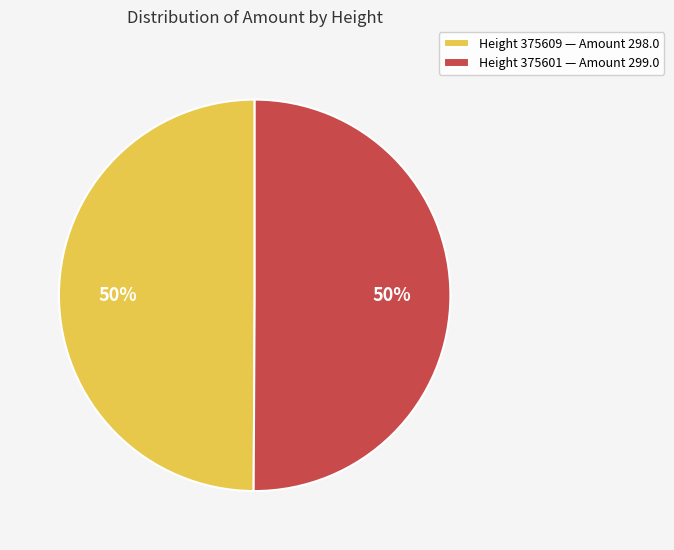

To the nearest percent, what percentage of the pie is Height 375601 — Amount 299.0?

50%